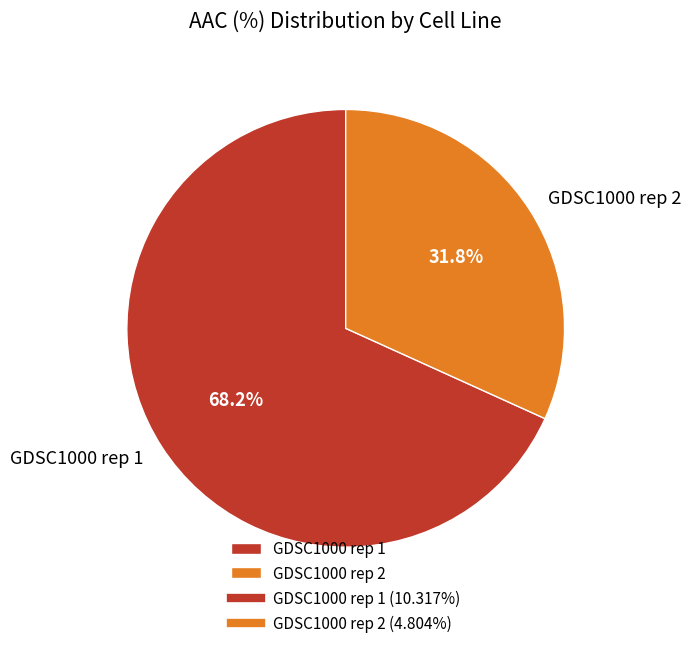

Do GDSC1000 rep 2 and GDSC1000 rep 1 together represent more than half of the pie?

Yes